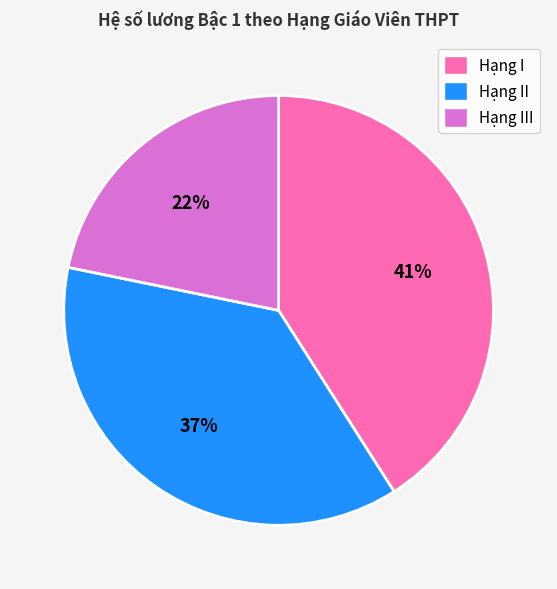

Does Hạng I represent more than half of the total?

No